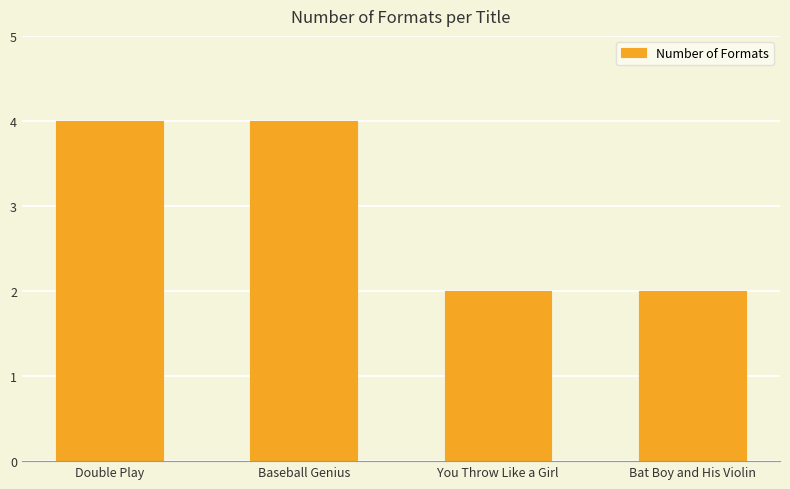

What is the average value?

3